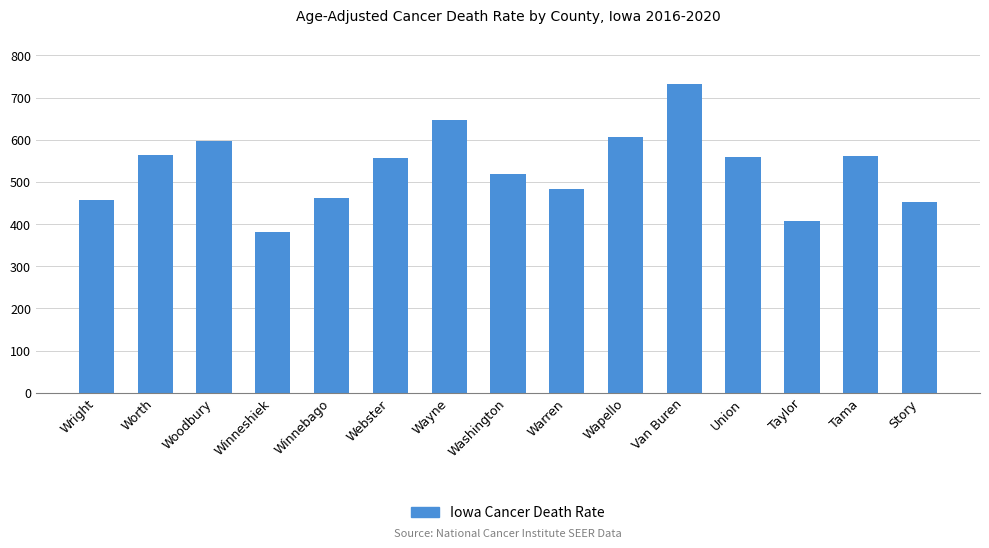

What is the greatest value displayed?

732.9